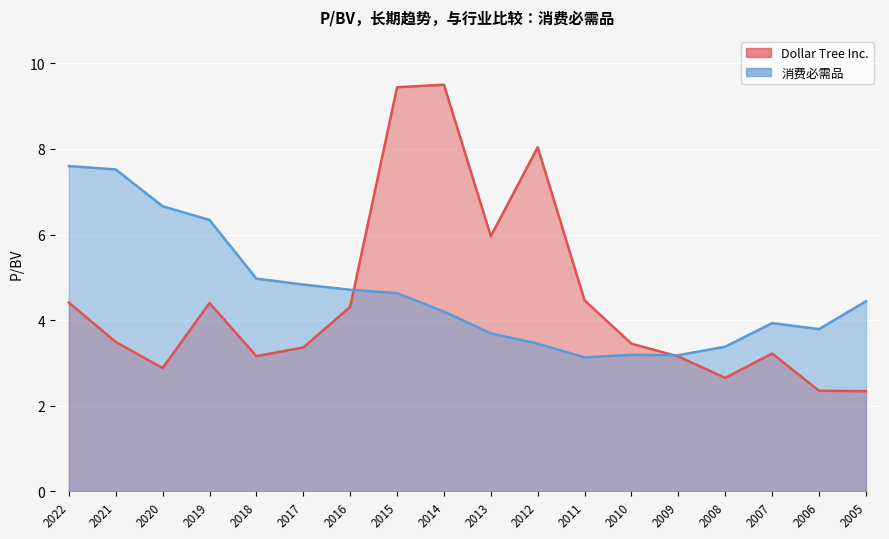

Between 2019 and 2014, which series saw the biggest shift?

Dollar Tree Inc.